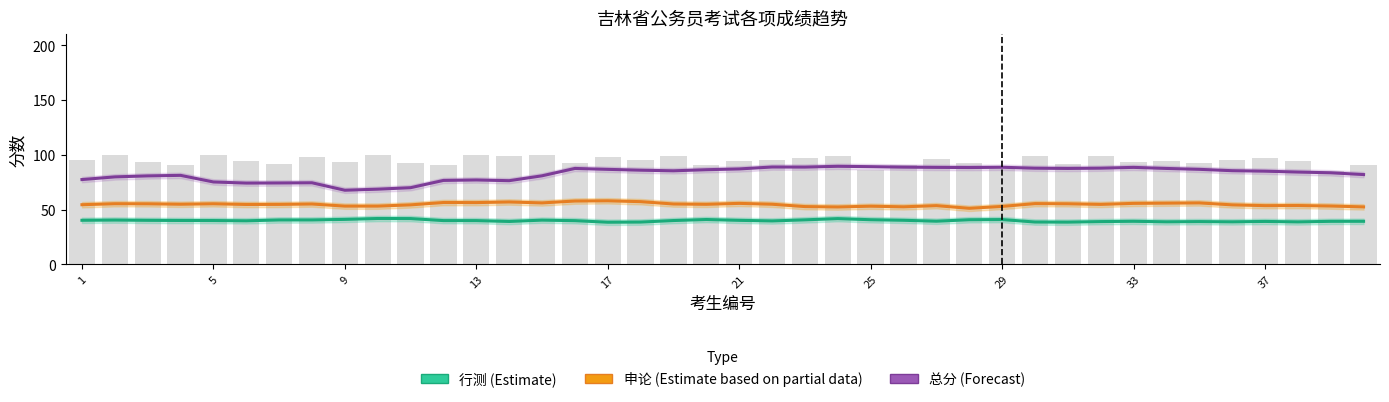

What is the sum of all 申论 (Partial Estimate) values?

2190.6